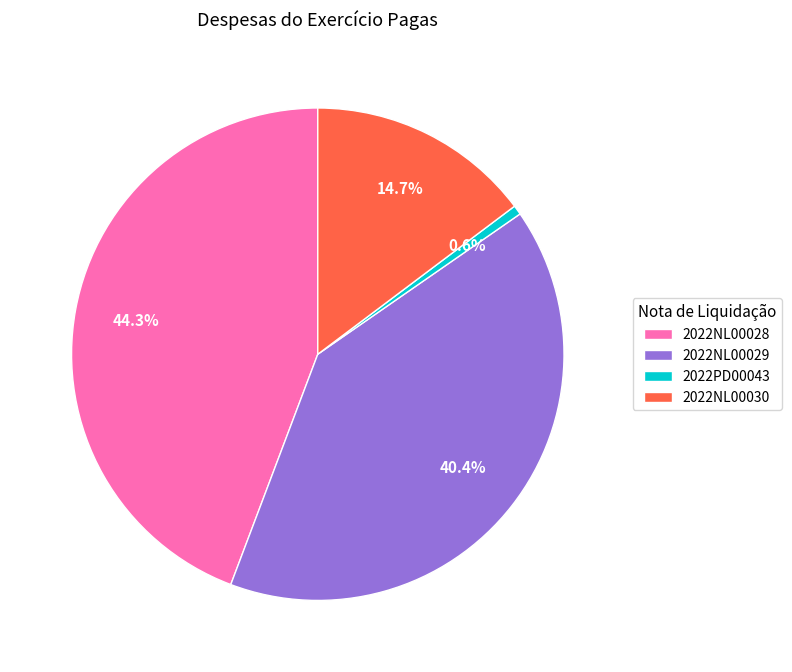

Between 2022NL00028 and 2022NL00030, which is larger?

2022NL00028